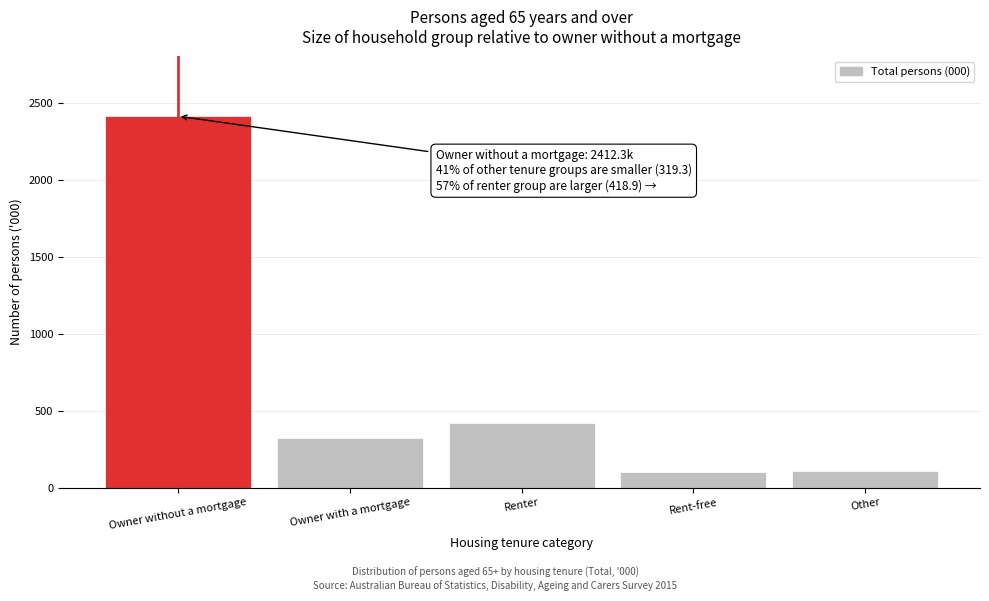

What is the ratio of the value at Owner without a mortgage to the value at Other?

22.8